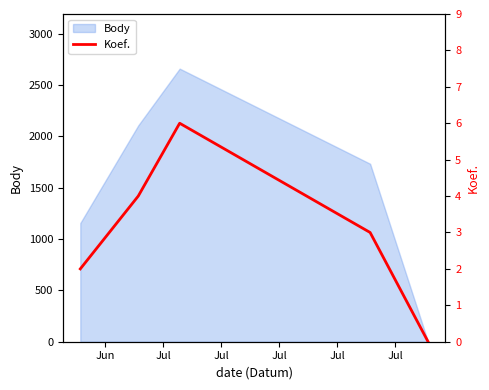

True or false: the data shows -4 at Jul.

False